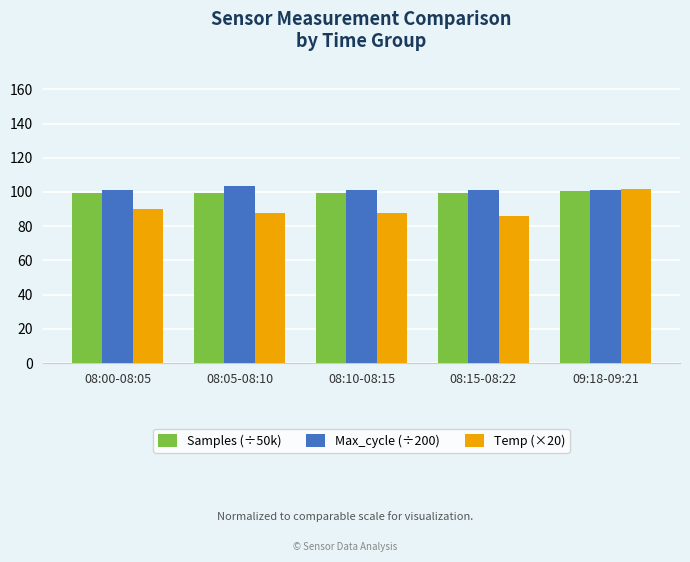

Which series has the largest total across all categories?

Max_cycle (÷200)